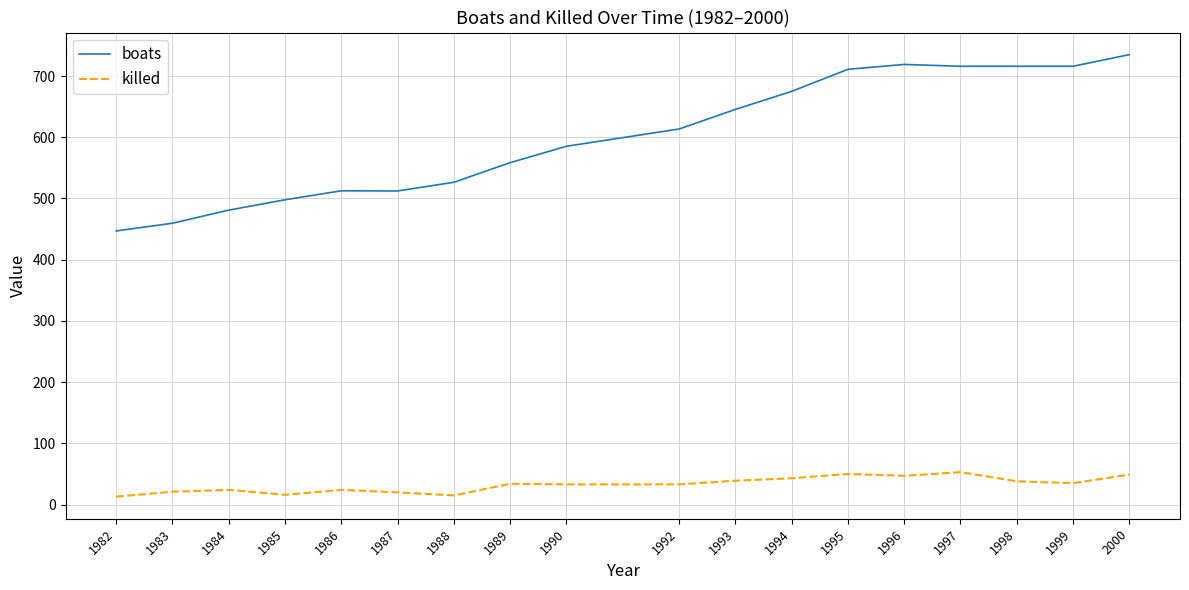

What is the total value across all series at 1990?

618.3